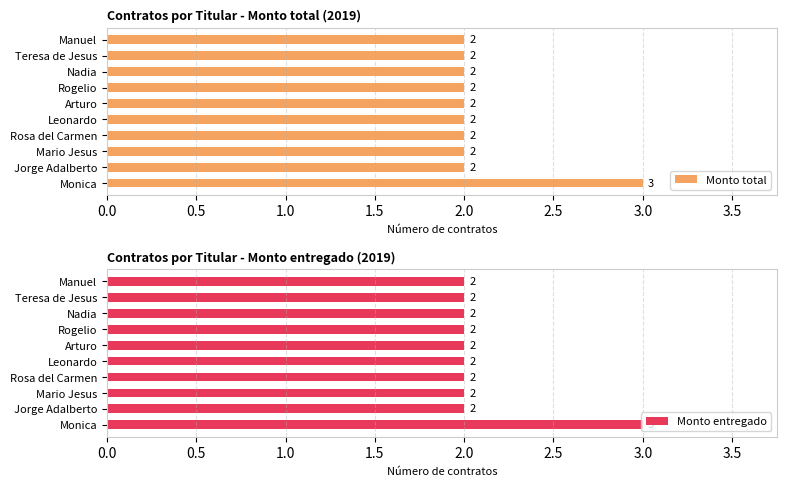

What is the difference between the maximum and second lowest values in the Monto total series?

1